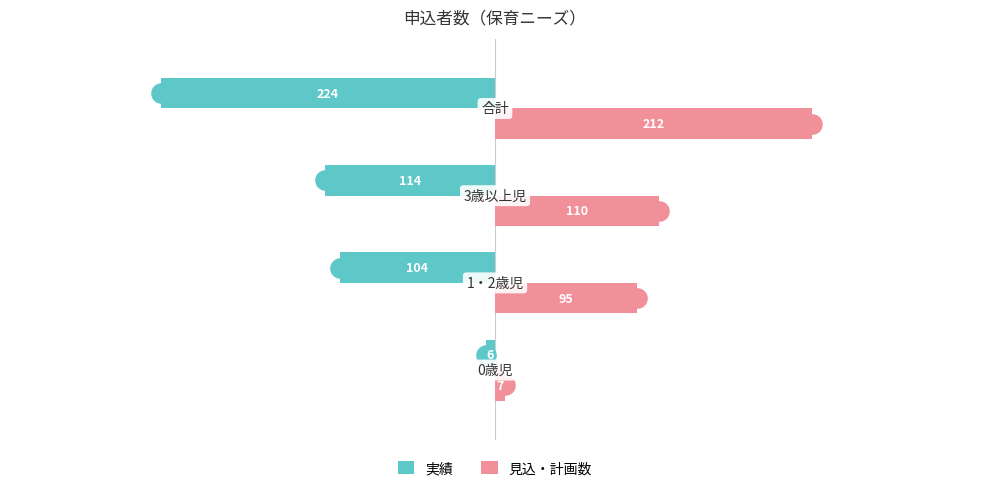

Which series has the largest Y range (max minus min)?

実績